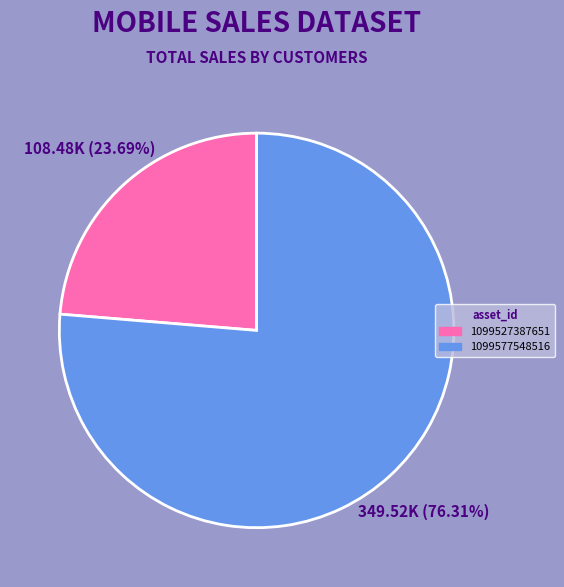

Which has a higher value, 1099577548516 or 1099527387651?

1099577548516